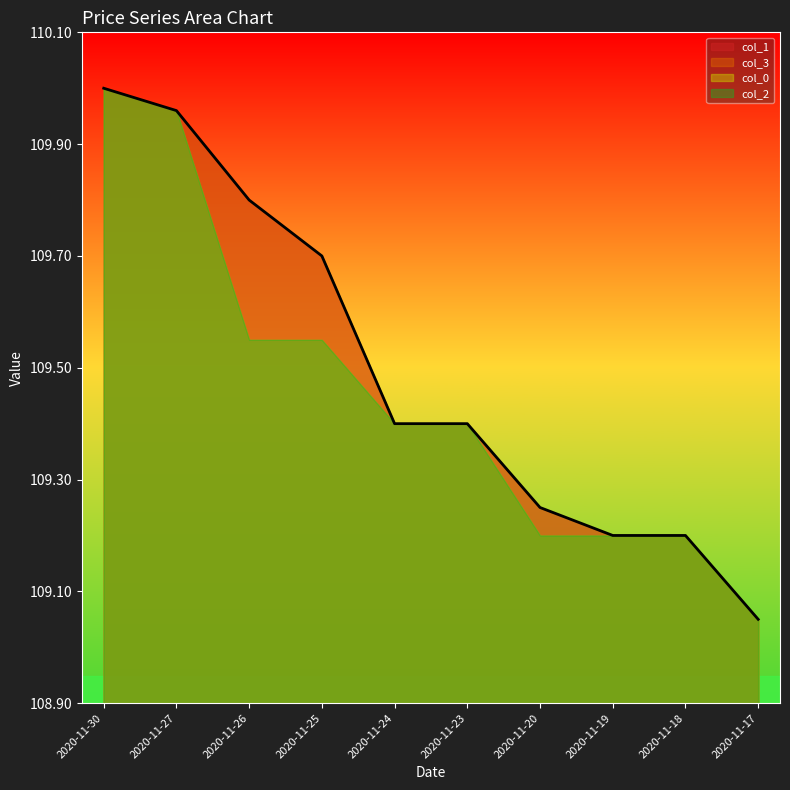

Rank the series at 2020-11-26 from highest to lowest value.

col_1, col_3, col_0, col_2